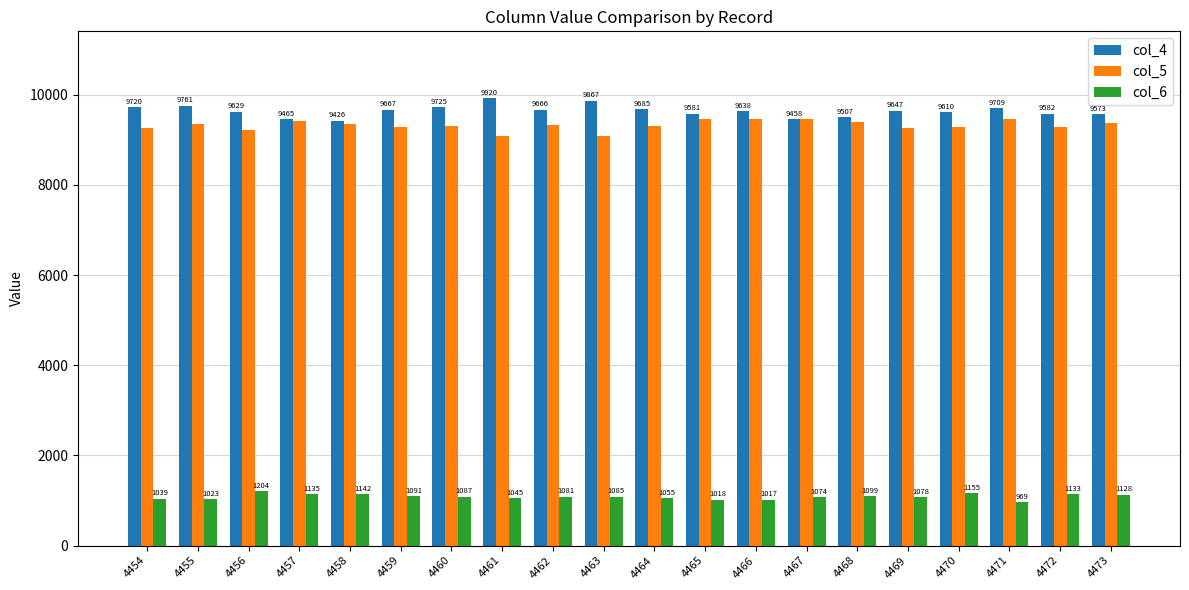

Are the bars grouped side by side (vs. stacked)?

Yes